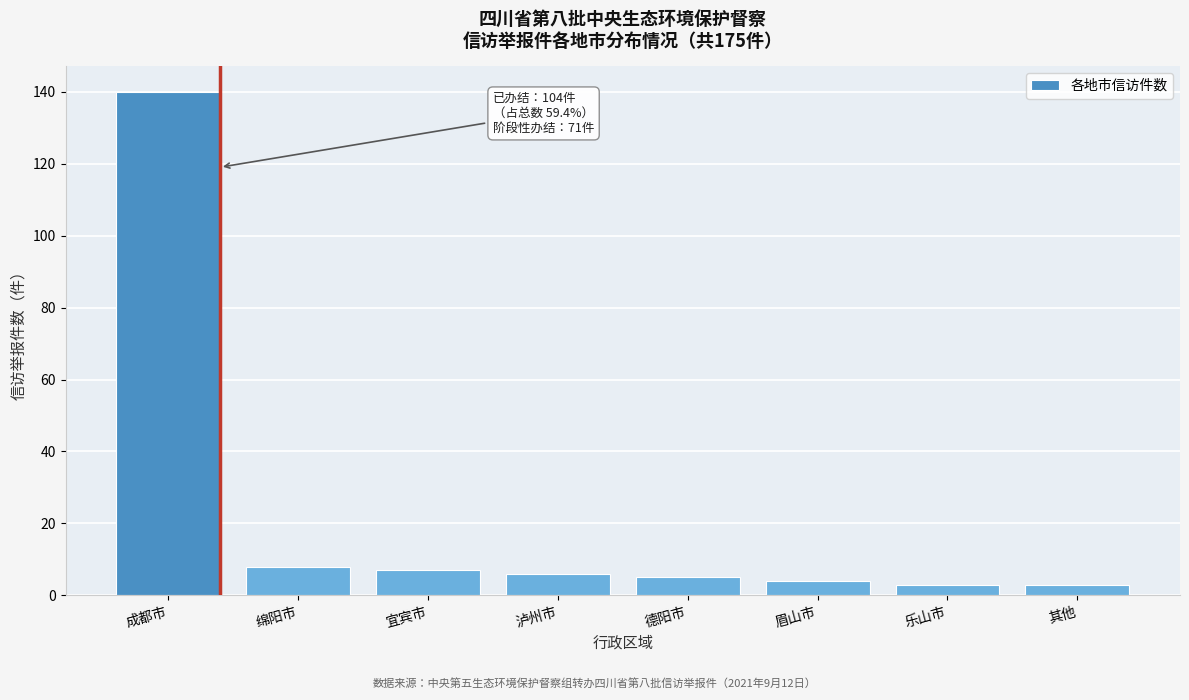

Reading left to right, transcribe all the data shown in this chart.

成都市=140	绵阳市=8	宜宾市=7	泸州市=6	德阳市=5	眉山市=4	乐山市=3	其他=3